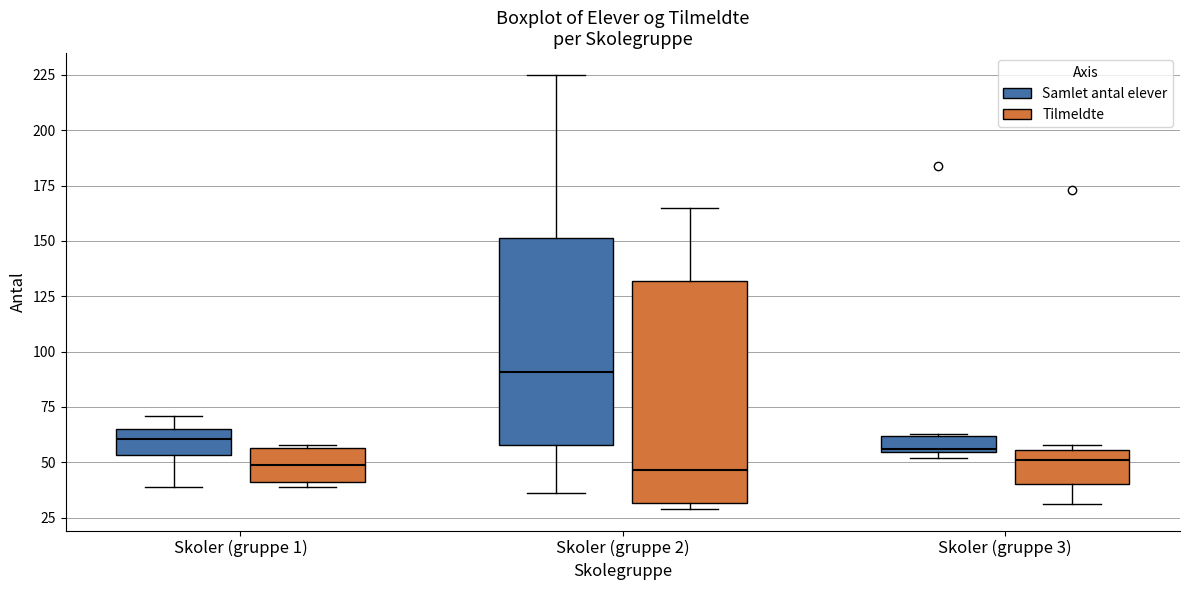

Reading left to right, read every box against the y-axis: the position of its median line, the range the box covers, and the ends of its whiskers. The values are not printed on the chart, so give them approximately, as read against the axis.

Skoler (gruppe 1) (Samlet antal elever): median 60, box 55 to 65, whiskers 40 to 70
Skoler (gruppe 1) (Tilmeldte): median 50, box 40 to 55, whiskers 40 (just below the box's lower edge) to 60
Skoler (gruppe 2) (Samlet antal elever): median 90, box 60 to 150, whiskers 35 to 225
Skoler (gruppe 2) (Tilmeldte): median 45, box 30 to 130, whiskers 30 (just below the box's lower edge) to 165
Skoler (gruppe 3) (Samlet antal elever): median 55, box 55 to 60, whiskers 50 to 65
Skoler (gruppe 3) (Tilmeldte): median 50, box 40 to 55, whiskers 30 to 60